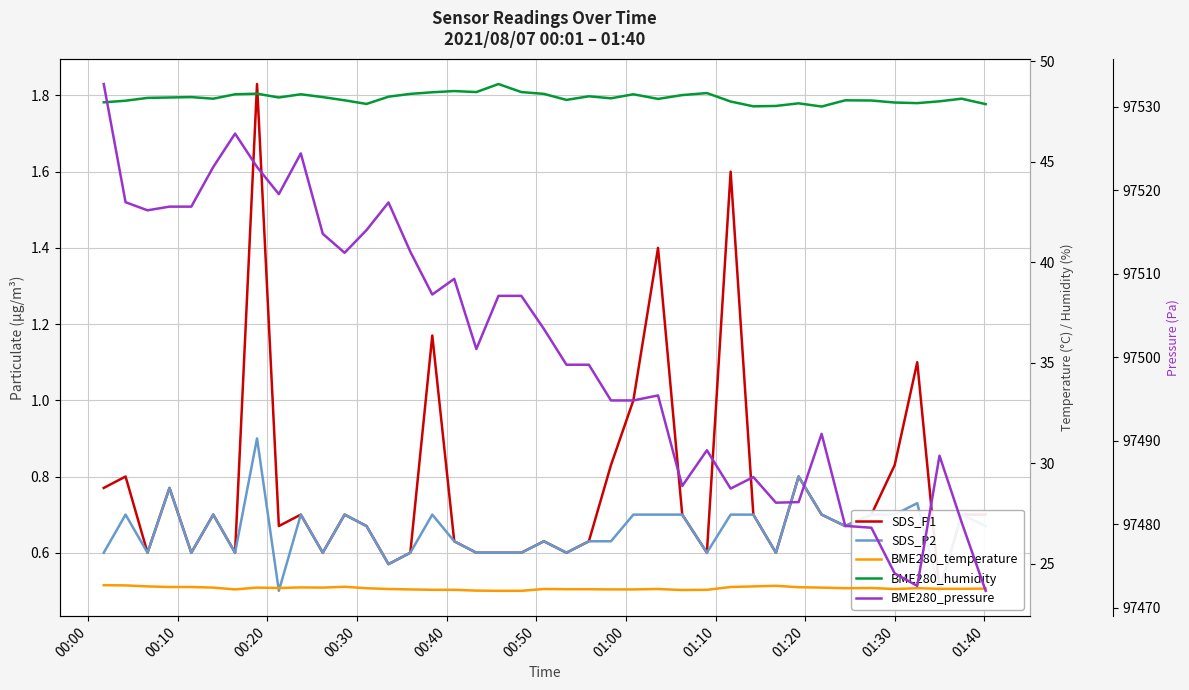

What is the difference between the second highest and second lowest values in the SDS_P2 series?

0.3